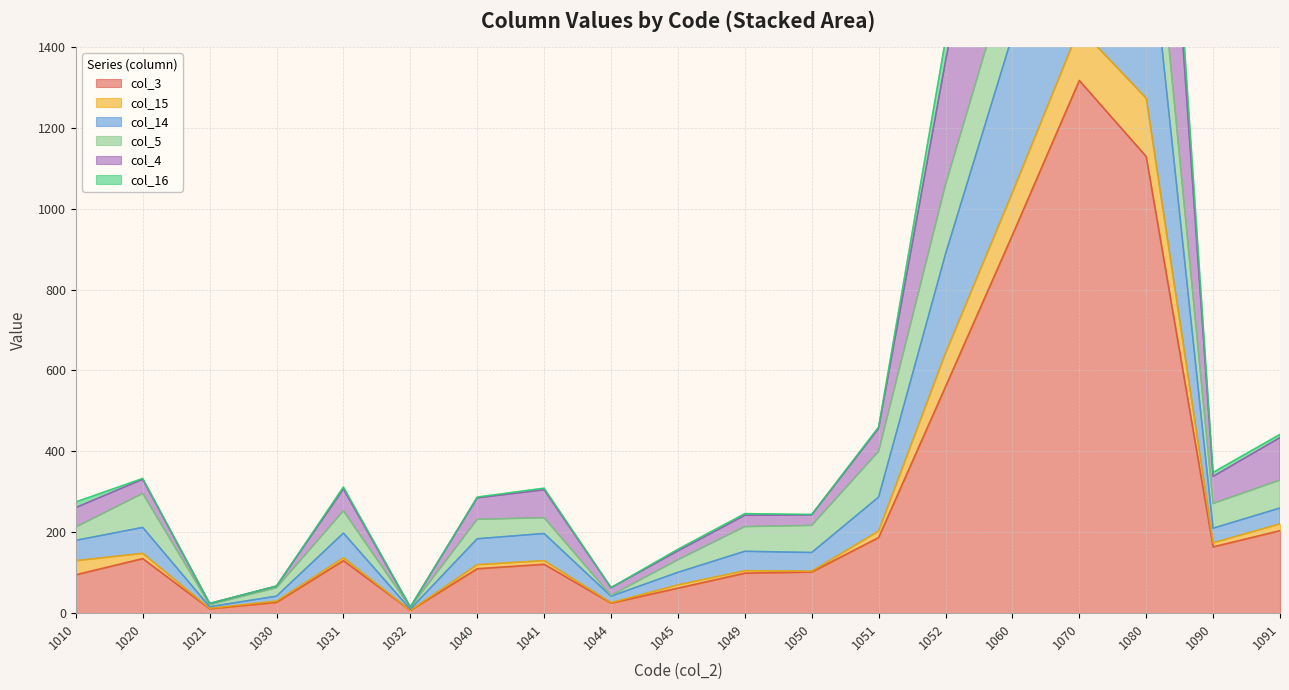

The value of col_3 at 1010 is 95. True or false?

True